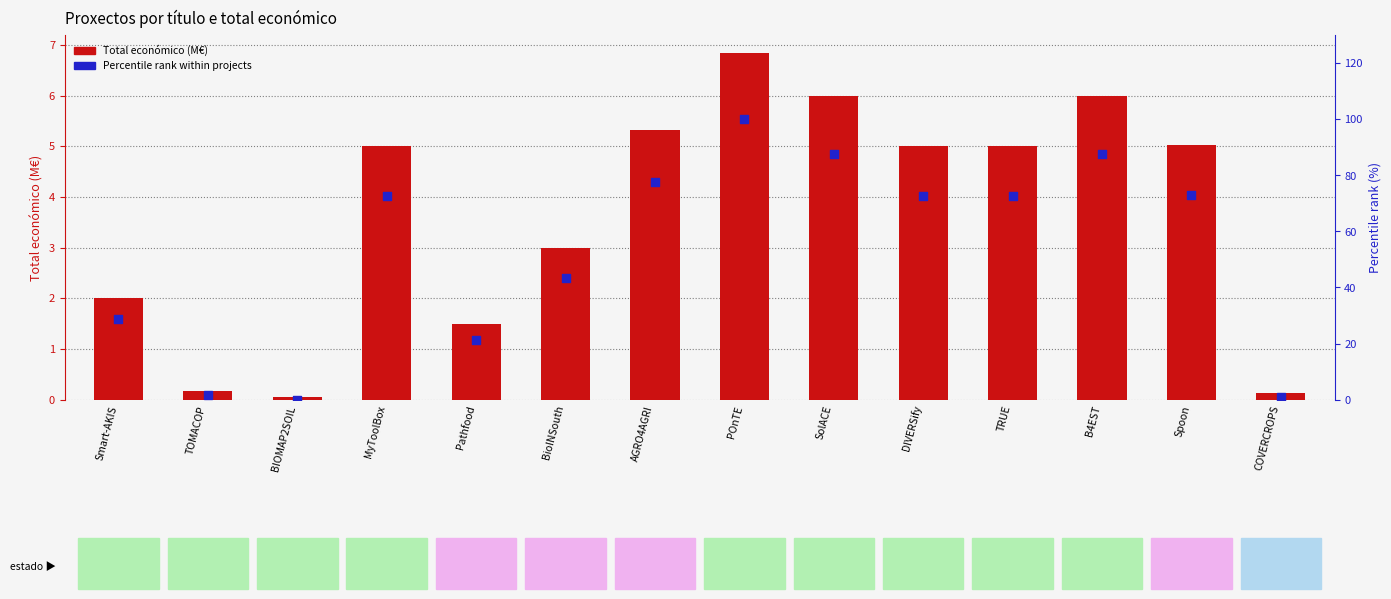

Which series has the widest spread of Y values?

Percentile rank within projects